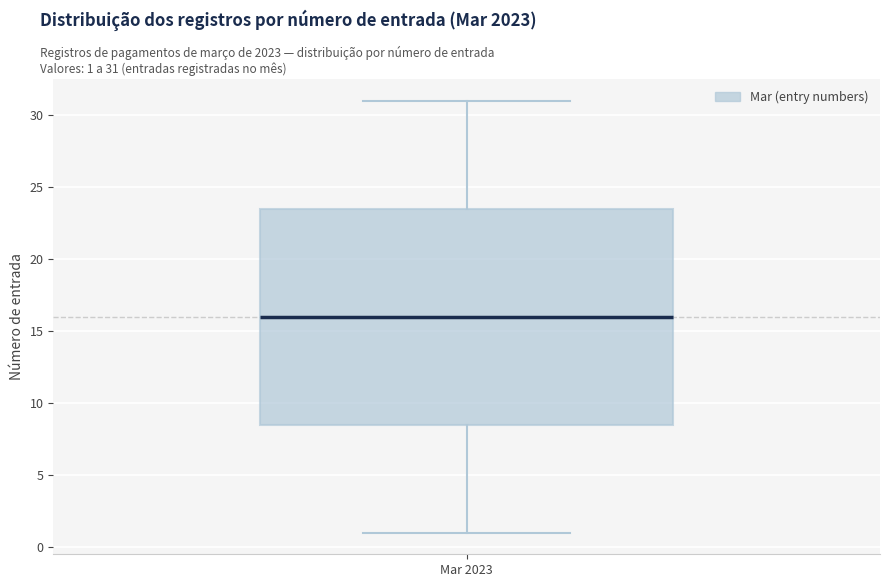

Read this box plot against the y-axis: the position of the median line, the range covered by the box, and the ends of both whiskers. The values are not printed on the chart, so give them approximately, as read against the axis.

median 16.0, box 8.5 to 23.5, whiskers 1.0 to 31.0